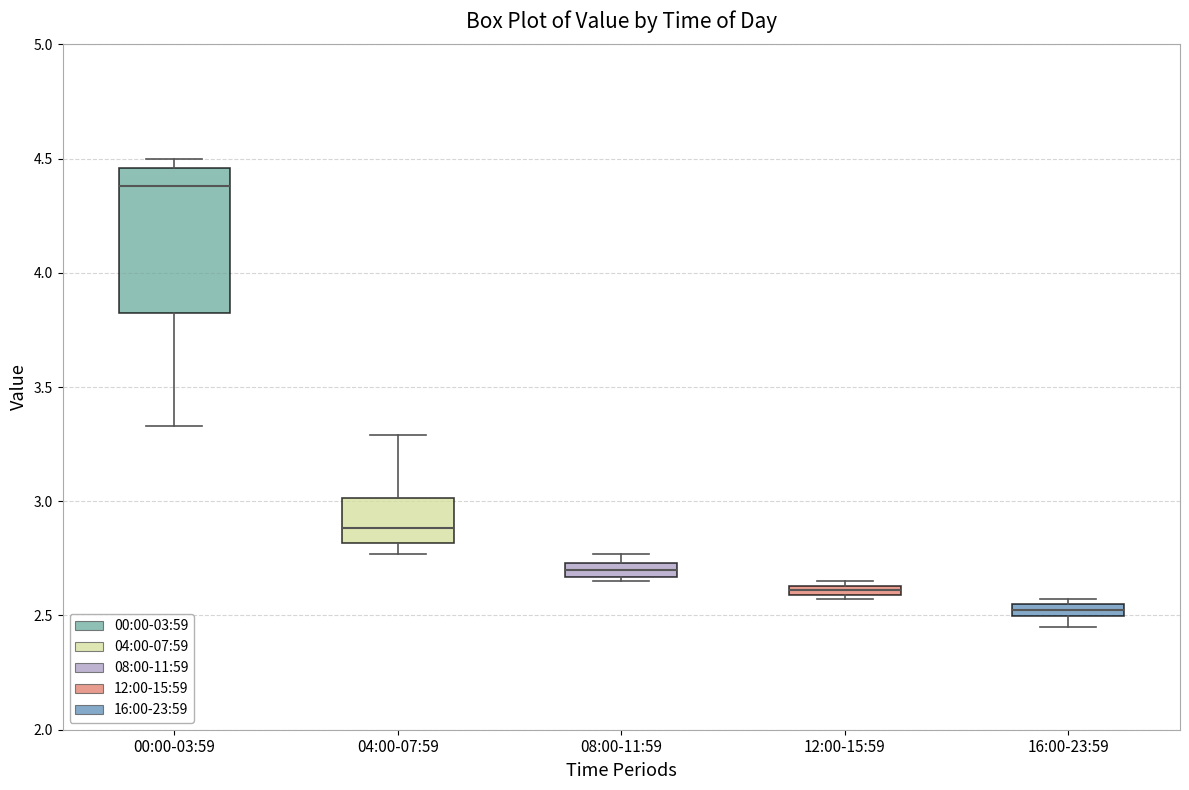

Where does the median line of the box for 00:00-03:59 sit on the y-axis? The values are not printed on the chart, so give them approximately, as read against the axis.

4.40